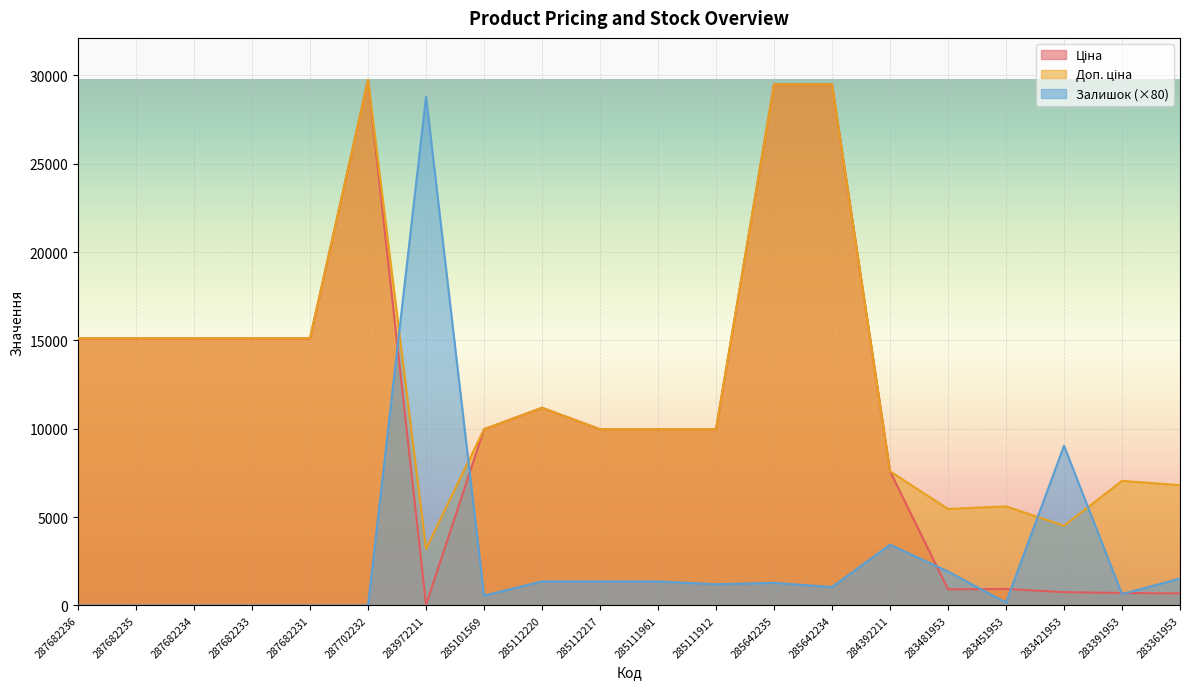

Rank the series at 283972211 from highest to lowest value.

Залишок, Доп. ціна, Ціна